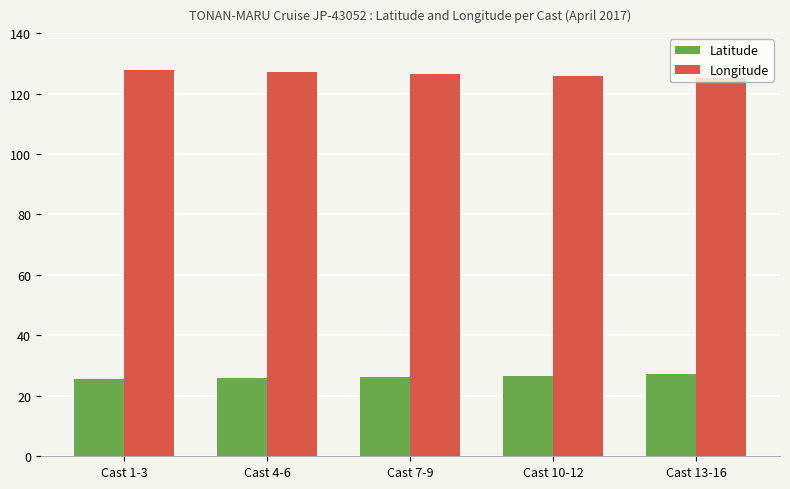

What is the difference between the Longitude values at Cast 1-3 and Cast 4-6?

0.5